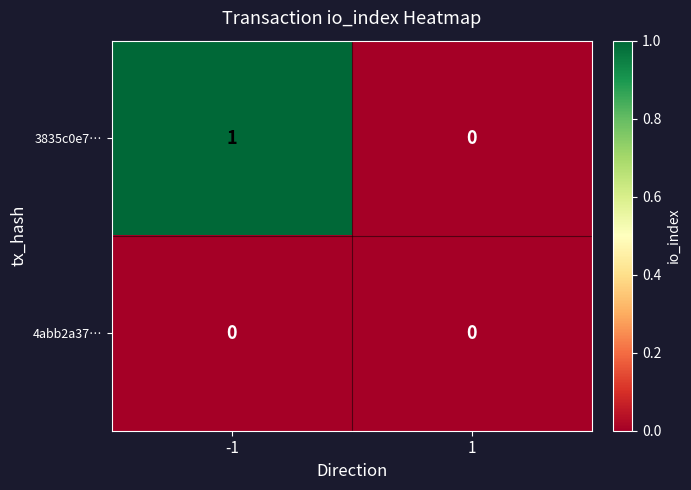

List the series in order of their overall mean, lowest first.

4abb2a37…, 3835c0e7…